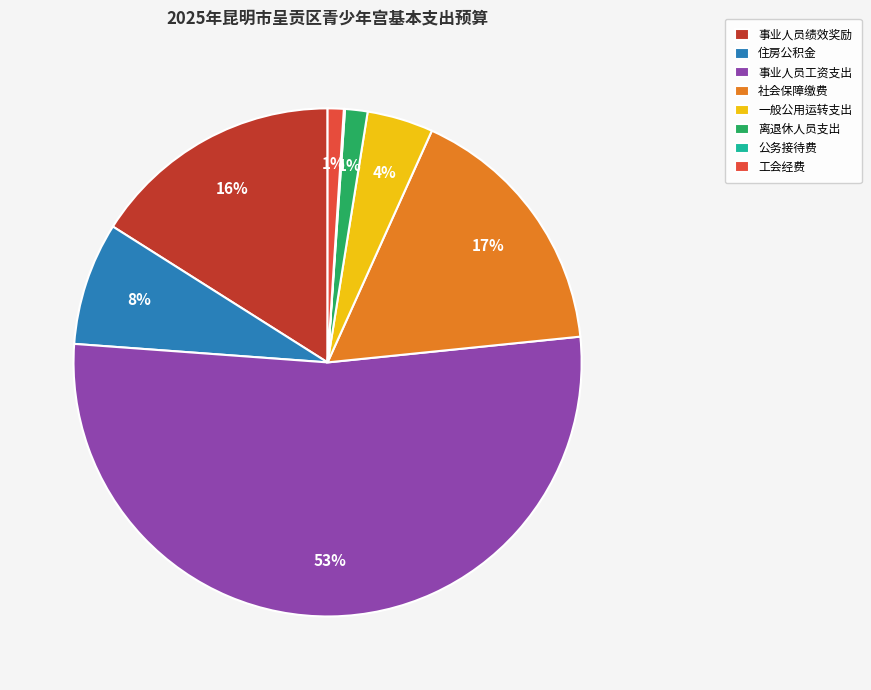

Is there any slice that represents more than half of the pie?

Yes